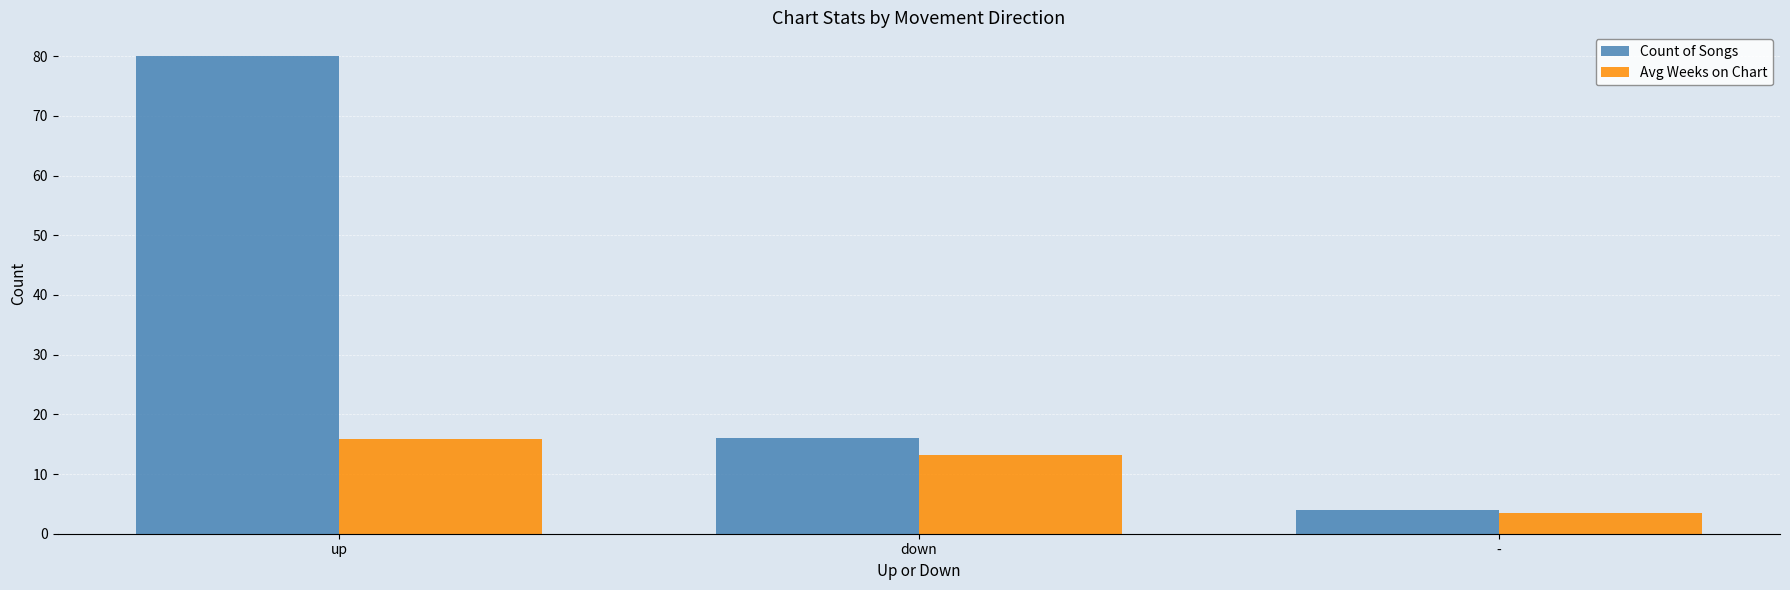

Which series has the largest total across all categories?

Count of Songs